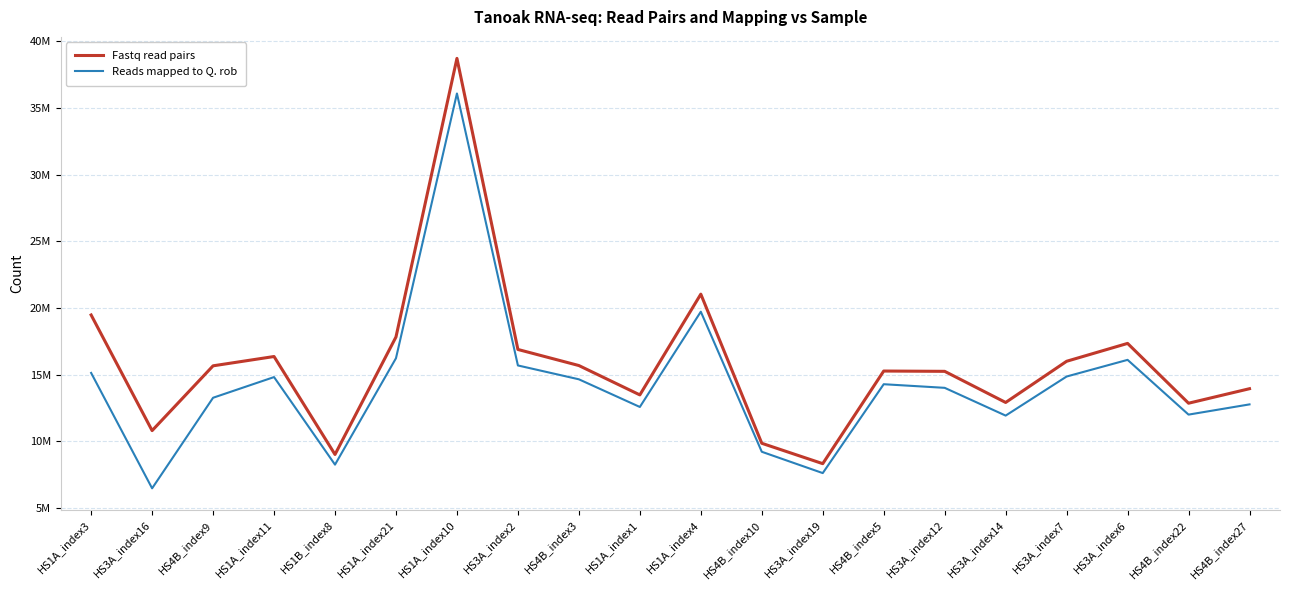

Which series has the widest spread of values?

Fastq read pairs